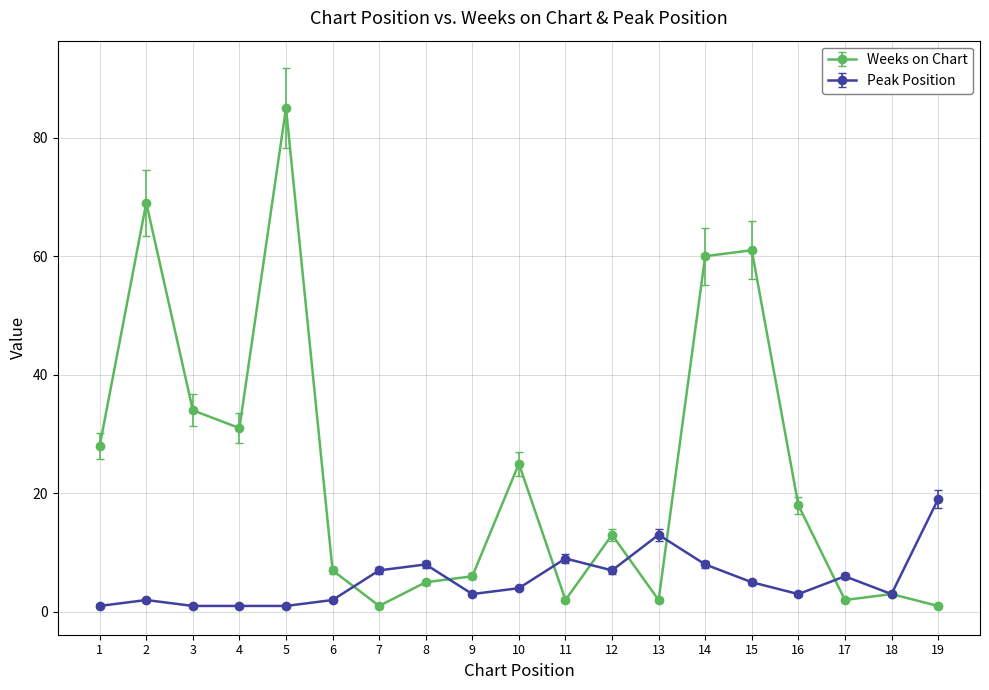

Which series has the widest spread of values?

Weeks on Chart